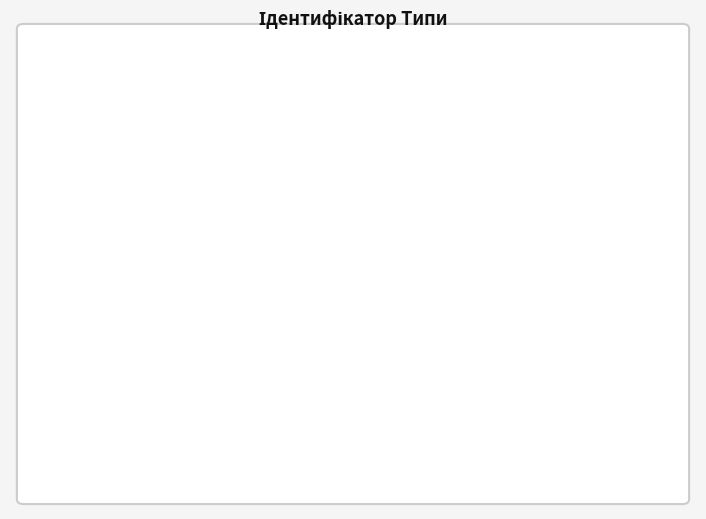

Which slice is the largest?

Безстроковий